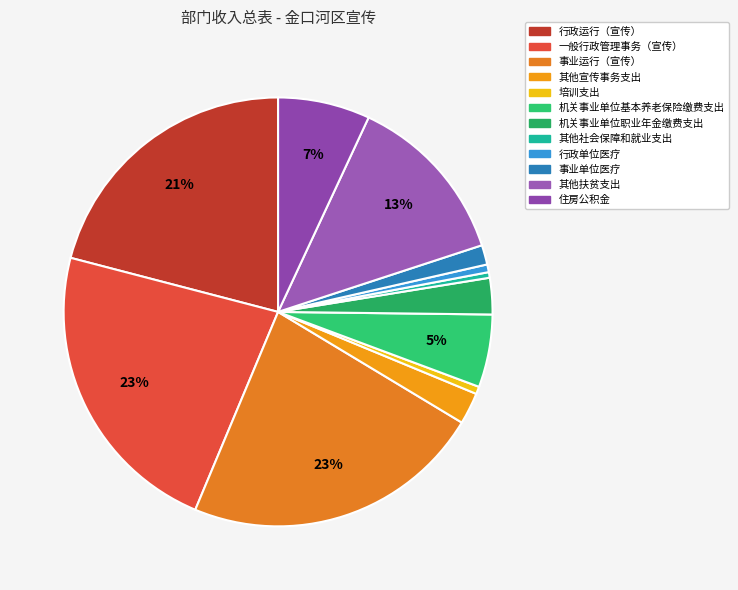

Which slice is the smallest?

其他社会保障和就业支出